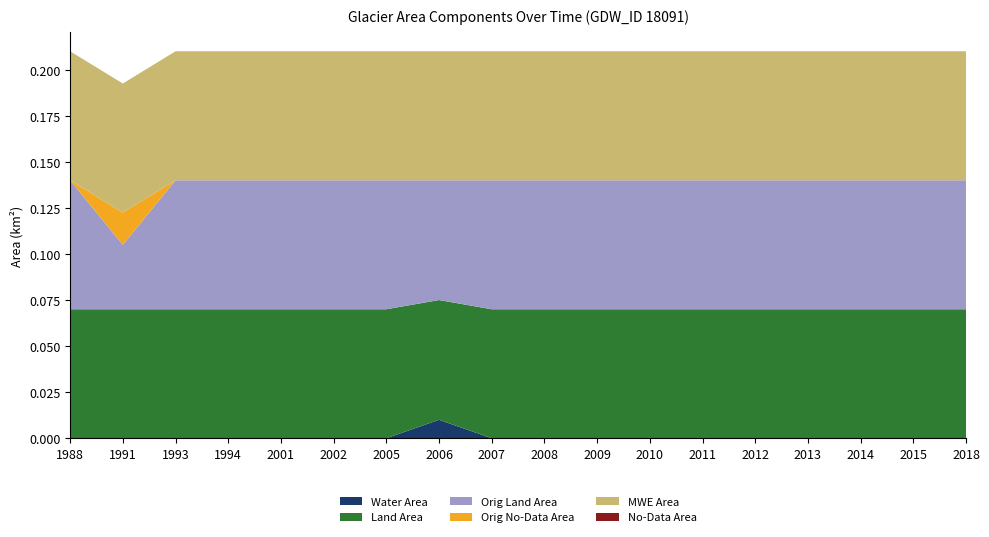

Reading left to right, list all the values displayed in this chart.

waterArea: 0.0	0.0	0.0	0.0	0.0	0.0	0.0	0.0	0.0	0.0	0.0	0.0	0.0	0.0	0.0	0.0	0.0	0.0
landArea: 0.1	0.1	0.1	0.1	0.1	0.1	0.1	0.1	0.1	0.1	0.1	0.1	0.1	0.1	0.1	0.1	0.1	0.1
origlandArea: 0.1	0.0	0.1	0.1	0.1	0.1	0.1	0.1	0.1	0.1	0.1	0.1	0.1	0.1	0.1	0.1	0.1	0.1
origNoDataArea: 0.0	0.0	0.0	0.0	0.0	0.0	0.0	0.0	0.0	0.0	0.0	0.0	0.0	0.0	0.0	0.0	0.0	0.0
mweArea: 0.1	0.1	0.1	0.1	0.1	0.1	0.1	0.1	0.1	0.1	0.1	0.1	0.1	0.1	0.1	0.1	0.1	0.1
noDataArea: 0.0	0.0	0.0	0.0	0.0	0.0	0.0	0.0	0.0	0.0	0.0	0.0	0.0	0.0	0.0	0.0	0.0	0.0